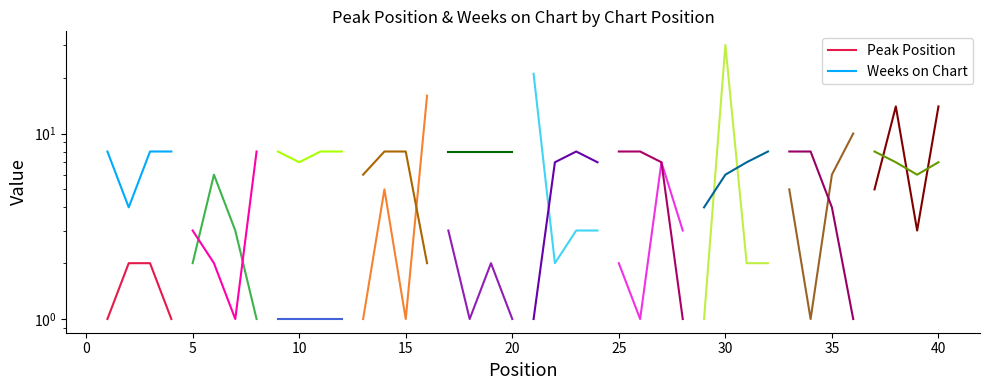

The Peak Position series shows 2 at 5. True or false?

True